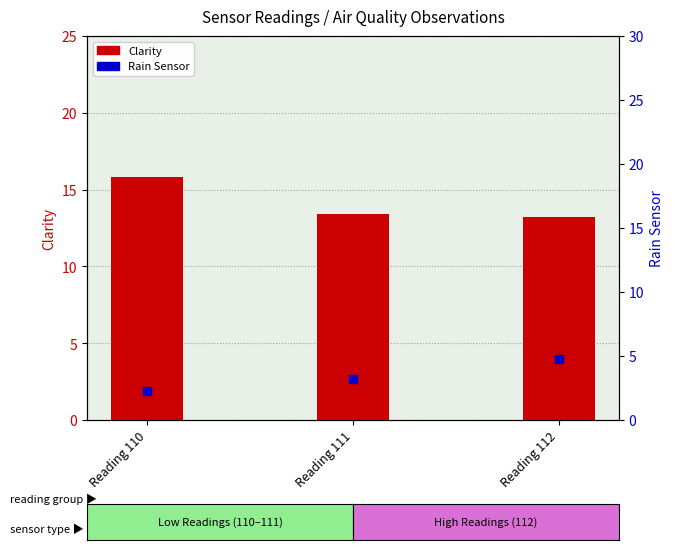

Is the value of Clarity at Reading 111 greater than the value of Rain Sensor at Reading 110?

Yes